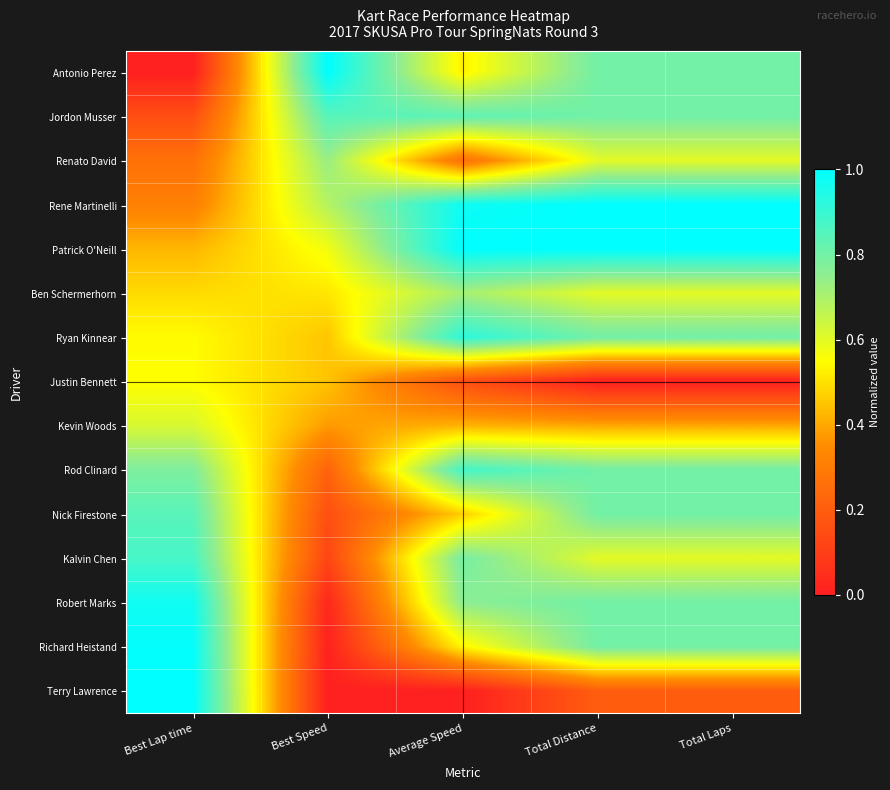

Reading left to right, extract all data points from this chart.

Antonio Perez: Best Lap time=0.0	Best Speed=1.0	Average Speed=0.5	Total Distance=0.8	Total Laps=0.8
Jordon Musser: Best Lap time=0.2	Best Speed=0.8	Average Speed=0.8	Total Distance=0.8	Total Laps=0.8
Renato David: Best Lap time=0.3	Best Speed=0.7	Average Speed=0.3	Total Distance=0.6	Total Laps=0.6
Rene Martinelli: Best Lap time=0.3	Best Speed=0.7	Average Speed=1.0	Total Distance=1.0	Total Laps=1.0
Patrick O'Neill: Best Lap time=0.4	Best Speed=0.6	Average Speed=1.0	Total Distance=1.0	Total Laps=1.0
Ben Schermerhorn: Best Lap time=0.5	Best Speed=0.5	Average Speed=0.7	Total Distance=0.6	Total Laps=0.6
Ryan Kinnear: Best Lap time=0.5	Best Speed=0.5	Average Speed=0.9	Total Distance=0.8	Total Laps=0.8
Justin Bennett: Best Lap time=0.5	Best Speed=0.4	Average Speed=0.2	Total Distance=0.0	Total Laps=0.0
Kevin Woods: Best Lap time=0.6	Best Speed=0.4	Average Speed=0.4	Total Distance=0.4	Total Laps=0.4
Rod Clinard: Best Lap time=0.8	Best Speed=0.2	Average Speed=0.9	Total Distance=0.8	Total Laps=0.8
Nick Firestone: Best Lap time=0.8	Best Speed=0.2	Average Speed=0.5	Total Distance=0.8	Total Laps=0.8
Kalvin Chen: Best Lap time=0.9	Best Speed=0.1	Average Speed=0.8	Total Distance=0.6	Total Laps=0.6
Robert Marks: Best Lap time=1.0	Best Speed=0.0	Average Speed=0.8	Total Distance=0.8	Total Laps=0.8
Richard Heistand: Best Lap time=1.0	Best Speed=0.0	Average Speed=0.5	Total Distance=0.8	Total Laps=0.8
Terry Lawrence: Best Lap time=1.0	Best Speed=0.0	Average Speed=0.0	Total Distance=0.2	Total Laps=0.2